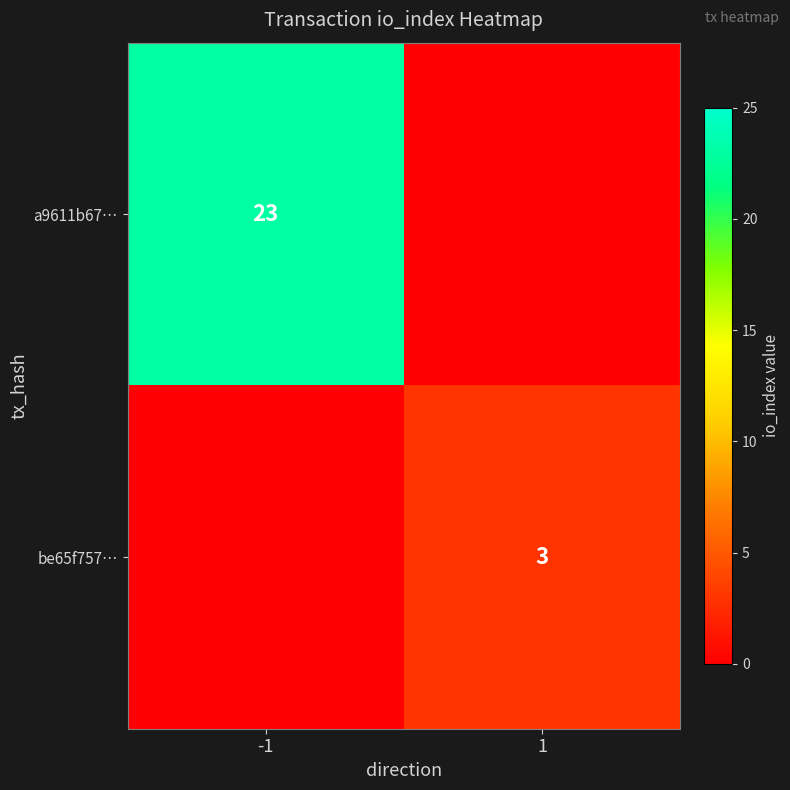

The a9611b67… series shows 23 at -1. True or false?

True